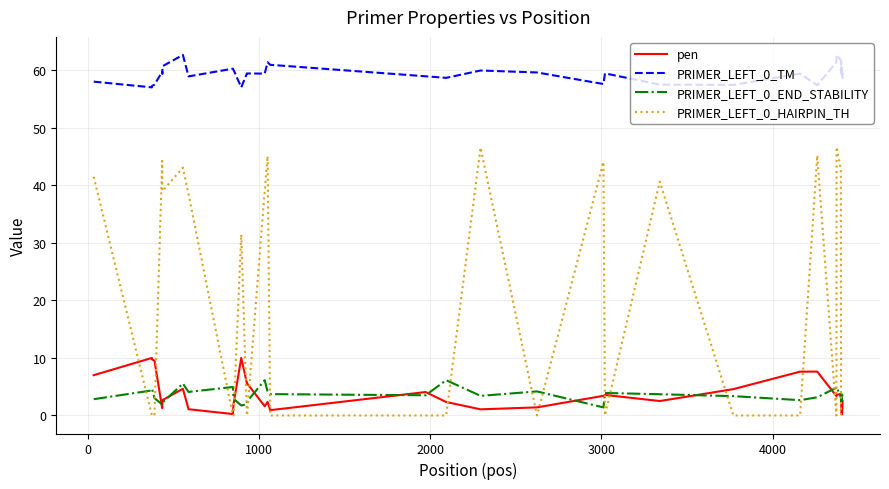

What is the greatest value displayed?

62.6